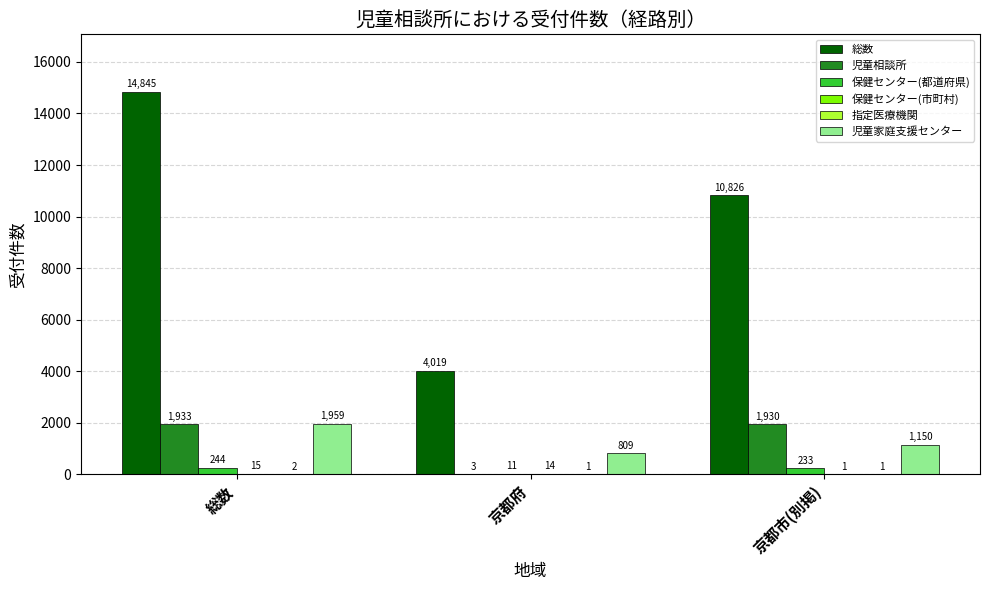

What is the sum of all 総数 values?

29690